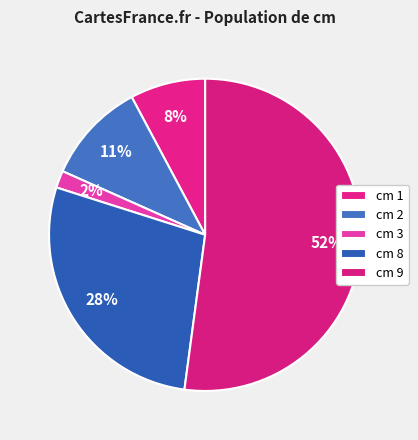

How many segments does this pie chart have?

5